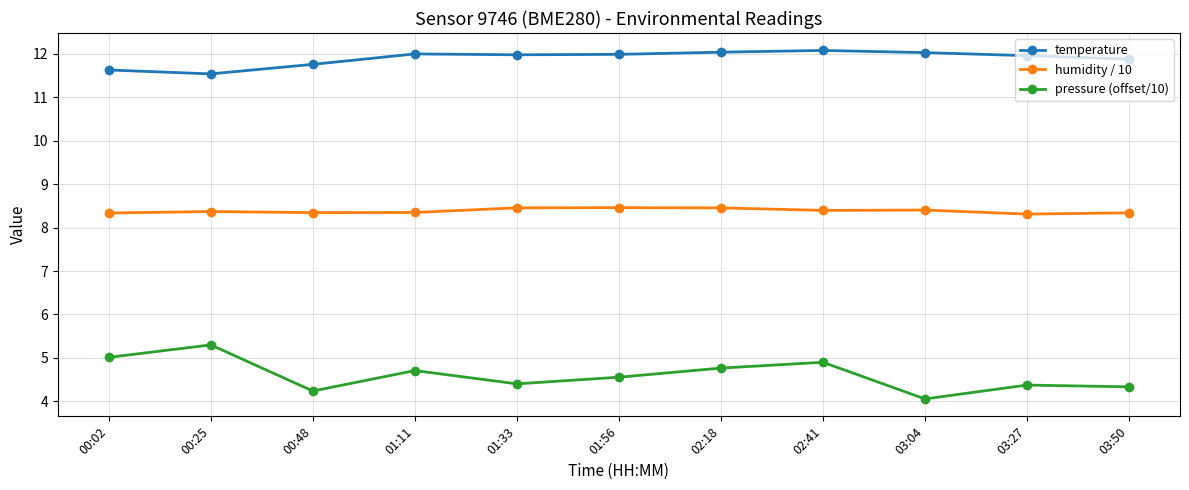

True or false: temperature has a value of 12.1 at 02:41.

True